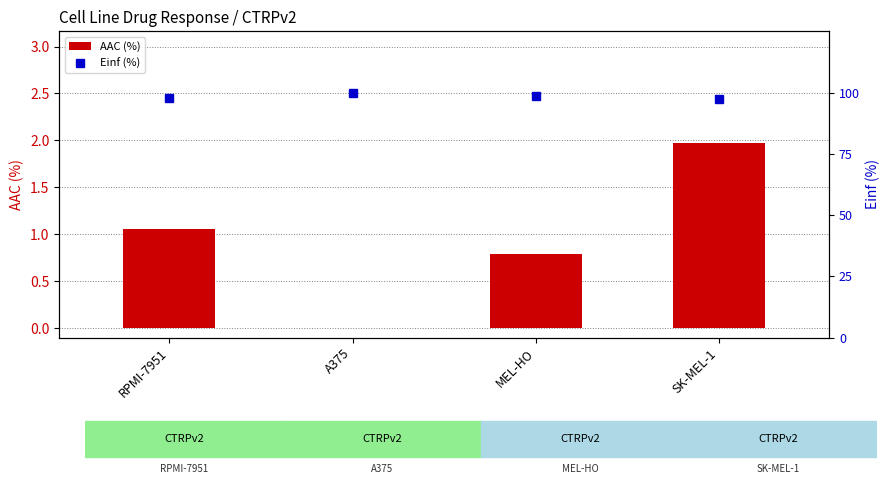

The Einf (%) series shows 61.2 at MEL-HO. True or false?

False